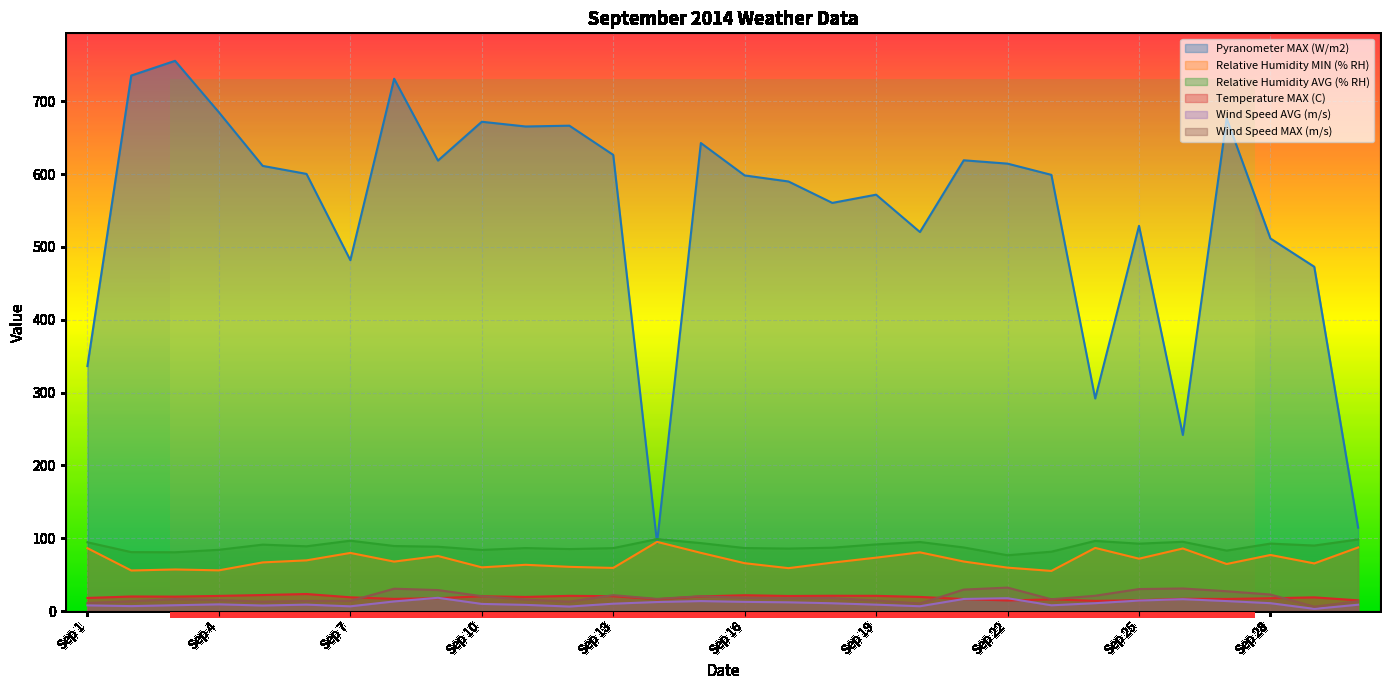

How many distinct data groups are displayed?

6